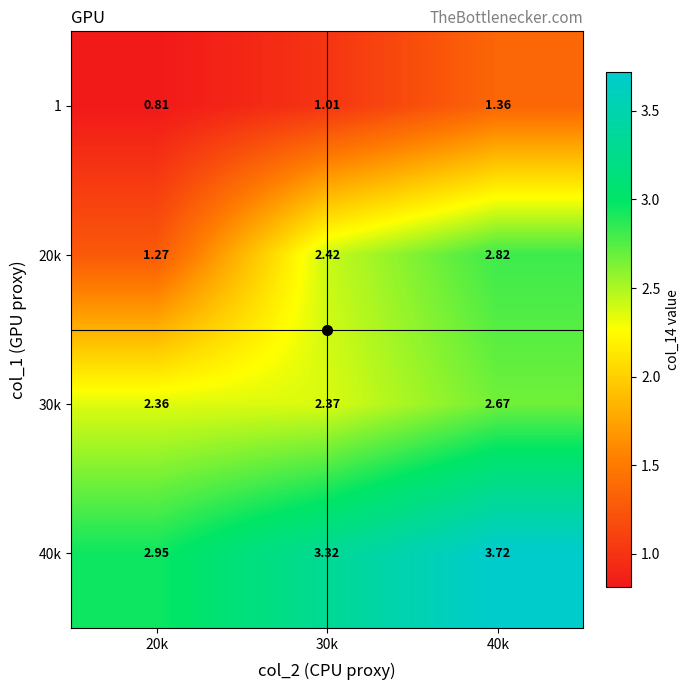

How many data points in 20k are above 2?

2